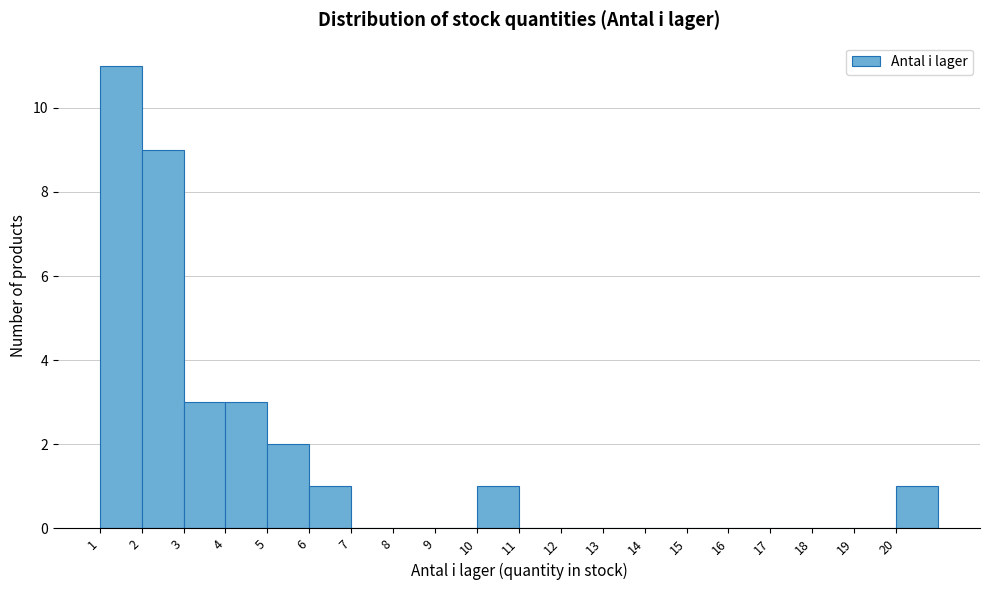

Reading left to right, what are all the values shown in this chart?

1=11	2=9	3=3	4=3	5=2	6=1	7=0	8=0	9=0	10=1	11=0	12=0	13=0	14=0	15=0	16=0	17=0	18=0	19=0	20=1